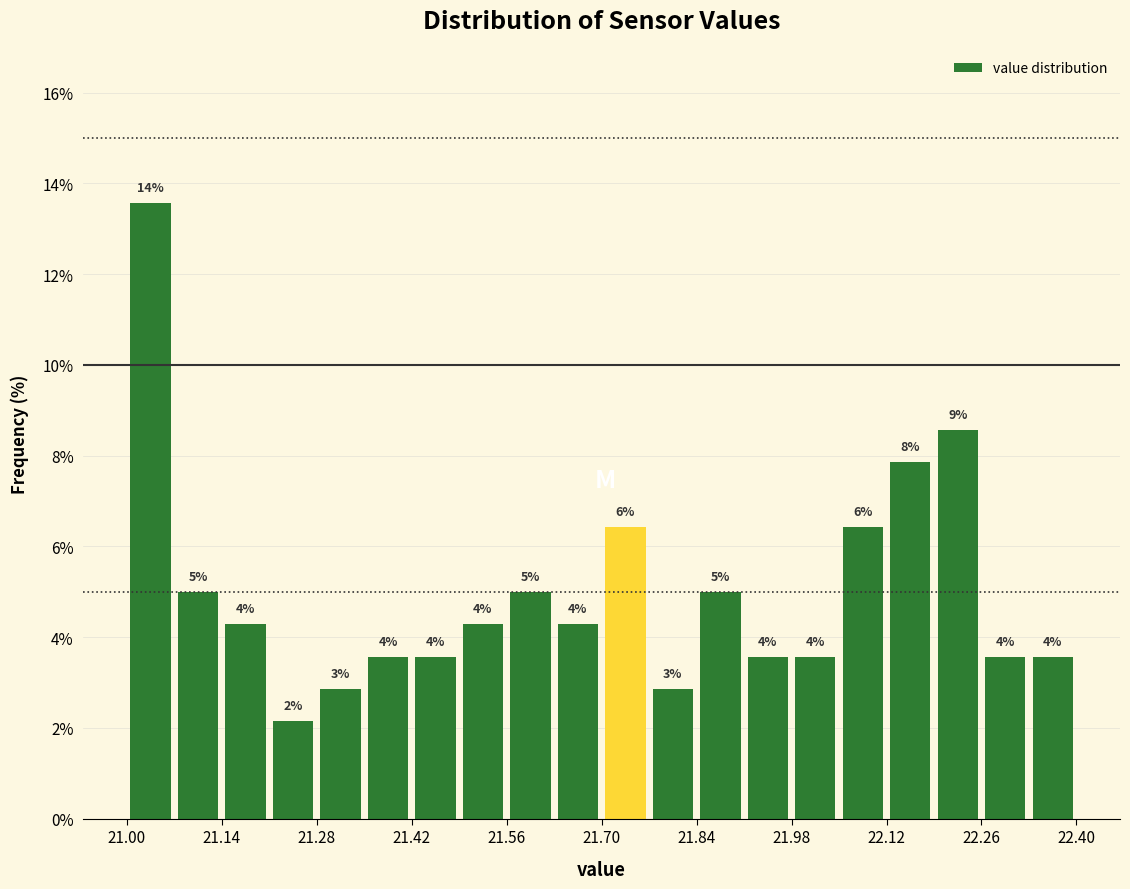

Read against the x-axis, roughly where is the centre of the tallest bar?

21.04